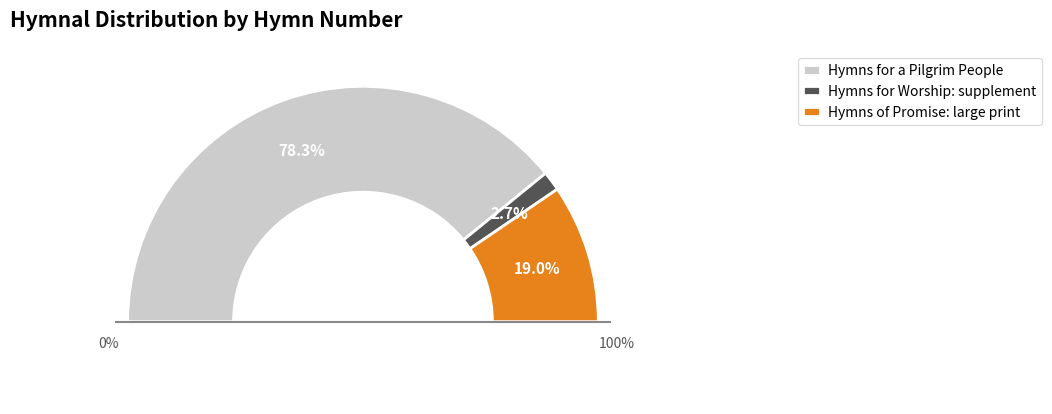

To the nearest percent, what is the difference between the largest and smallest slice percentages?

76%